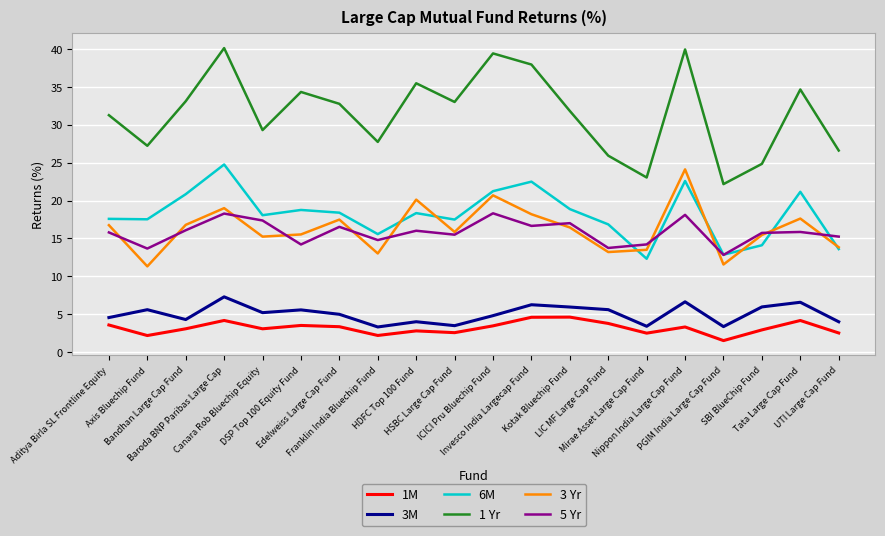

The 3 Yr series shows 8.5 at DSP Top 100 Equity Fund. True or false?

False